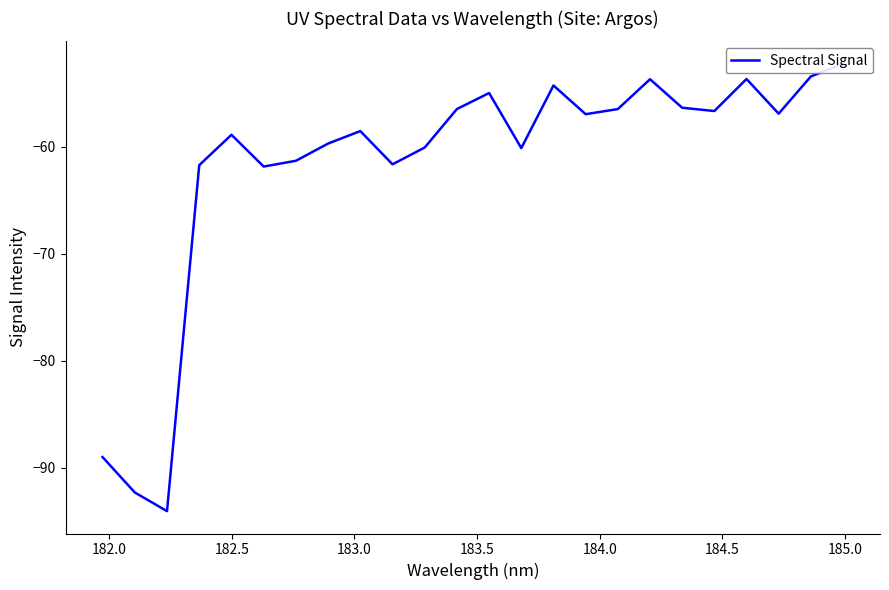

What is the greatest value displayed?

-52.2